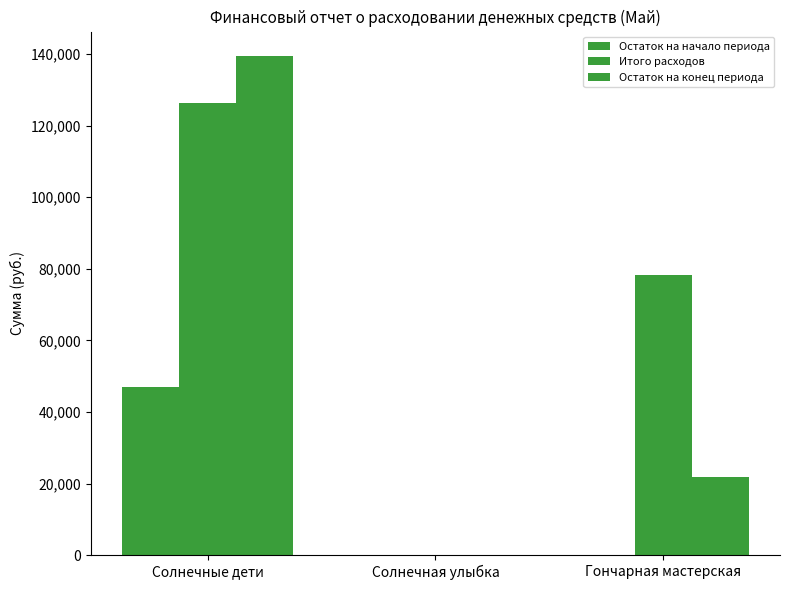

How many groups of bars are there?

3